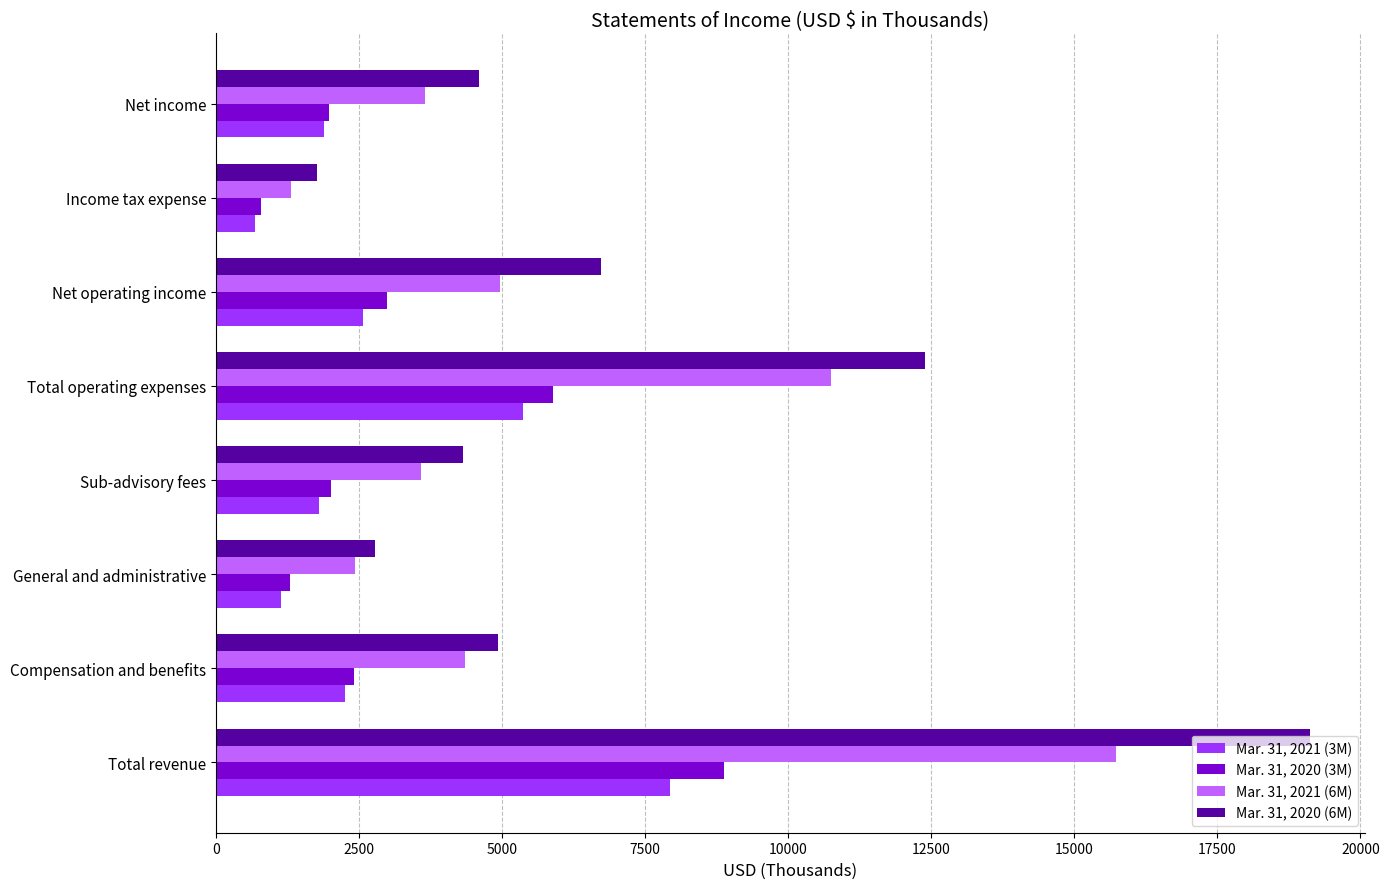

What are all the series names shown in the legend?

Mar. 31, 2021 (3M), Mar. 31, 2020 (3M), Mar. 31, 2021 (6M), Mar. 31, 2020 (6M)